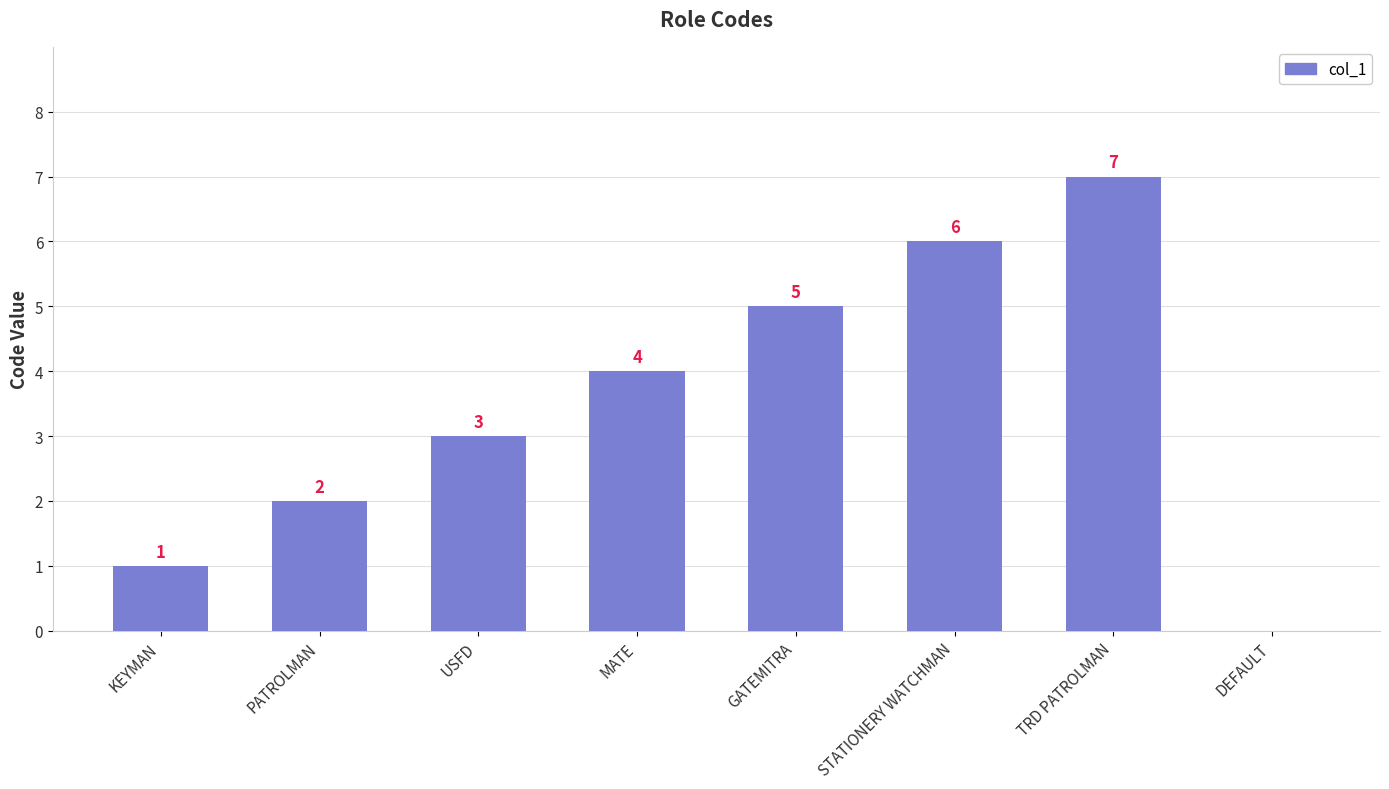

What is the sum of all values?

28